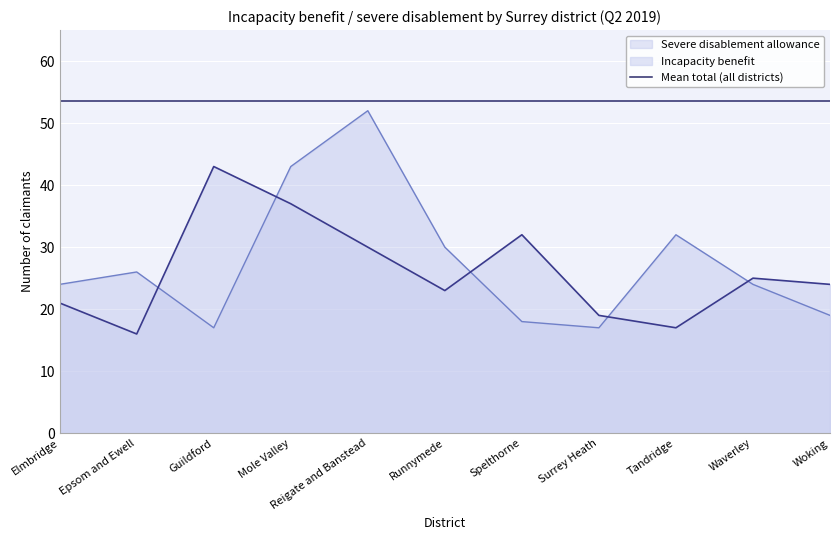

What is the difference between the maximum and second lowest values in the Incapacity benefit series?

26.0